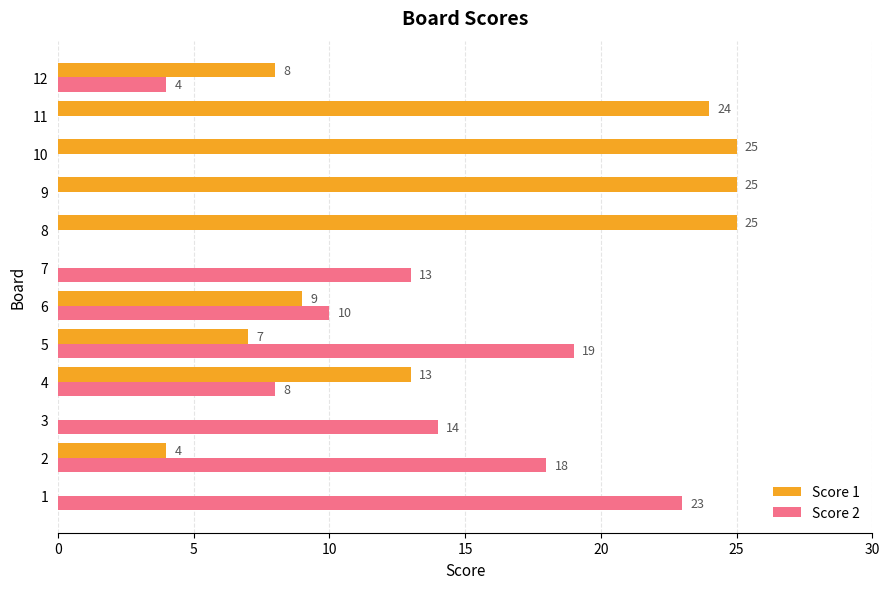

Which series changed the most between 5 and 10?

Score 2